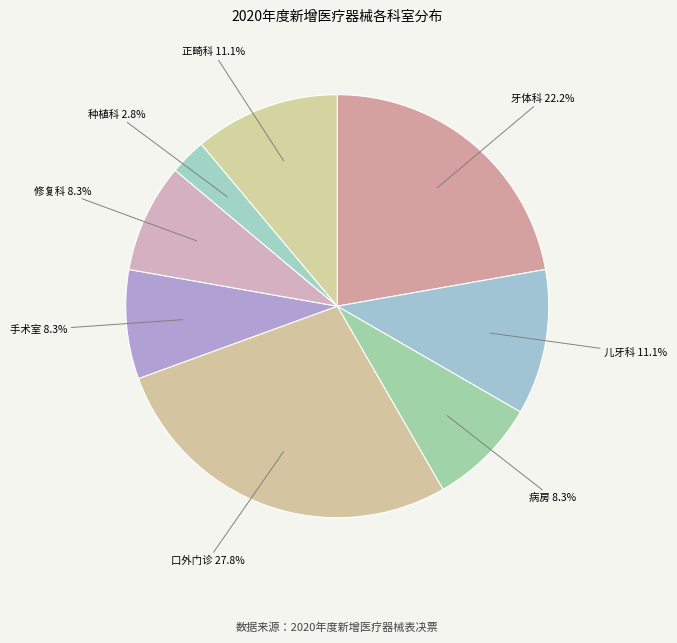

How many slices are in this pie chart?

8